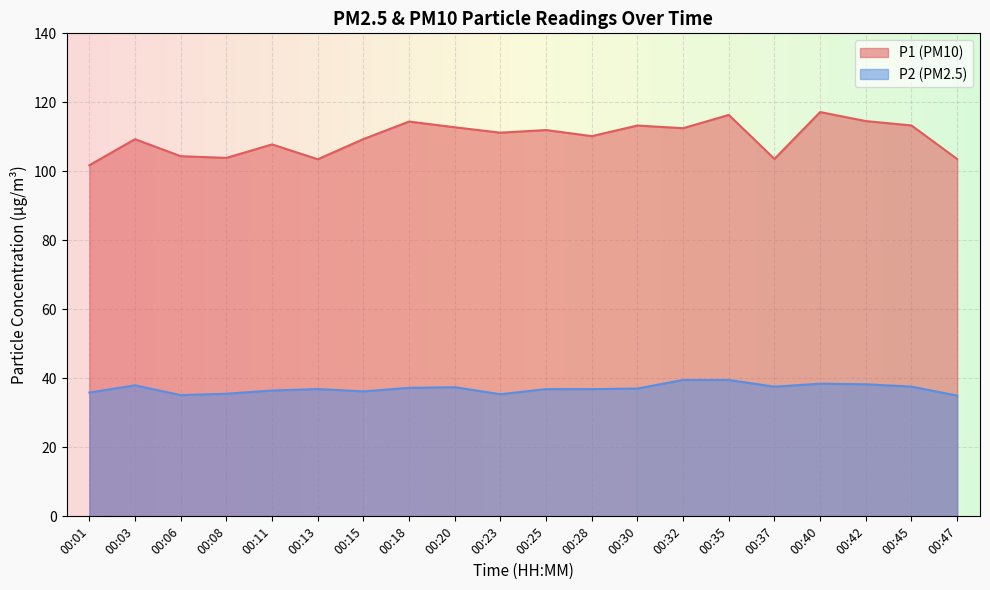

True or false: P2 and P1 cross at least once.

False